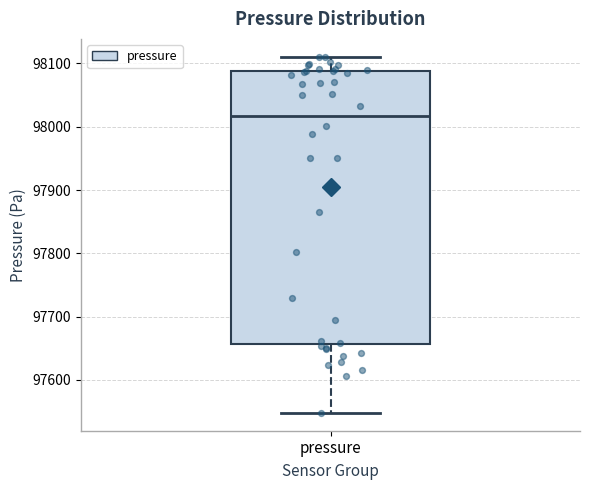

Transcribe this box plot: give where the median line is, the range the box spans, and where the two whiskers end, as read against the y-axis. The values are not printed on the chart, so give them approximately, as read against the axis.

median 98020, box 97660 to 98090, whiskers 97550 to 98110